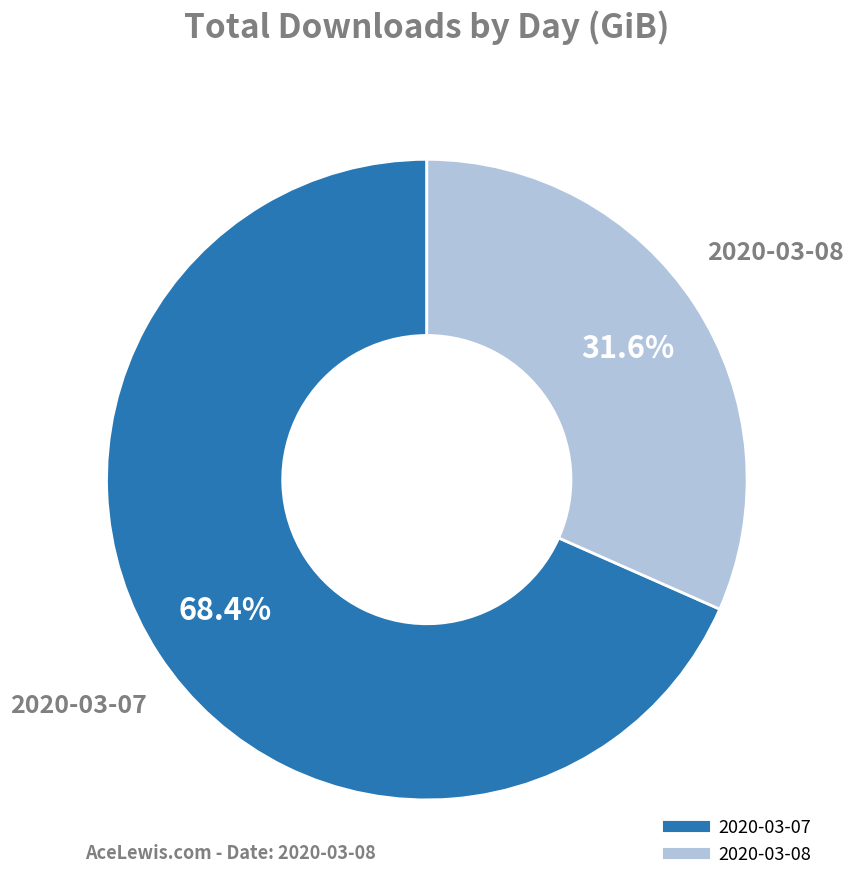

To the nearest percent, what percentage of the pie is 2020-03-08?

32%